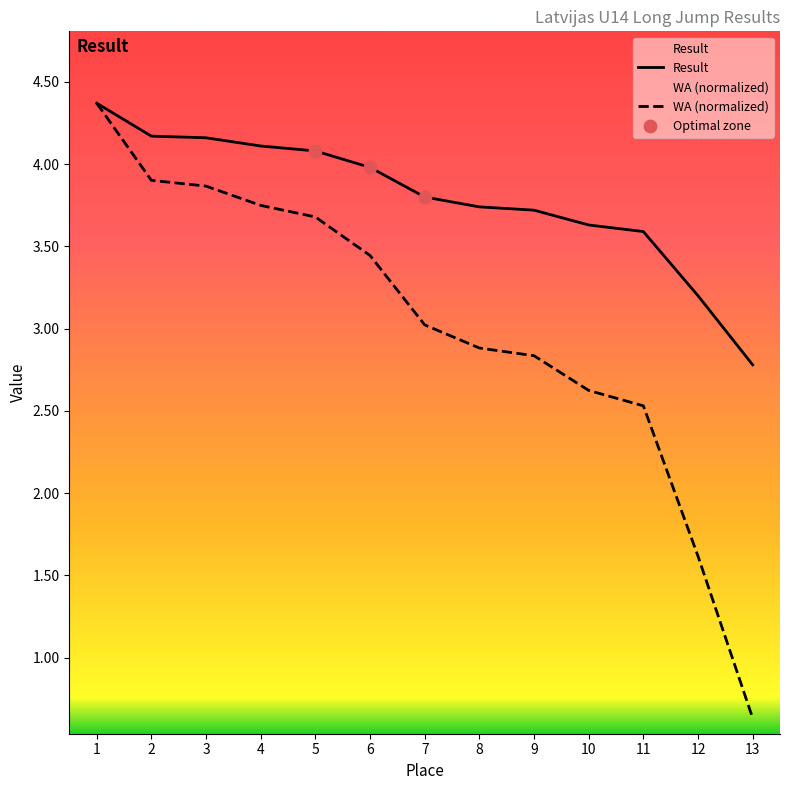

Which series has the largest total across all categories?

Result